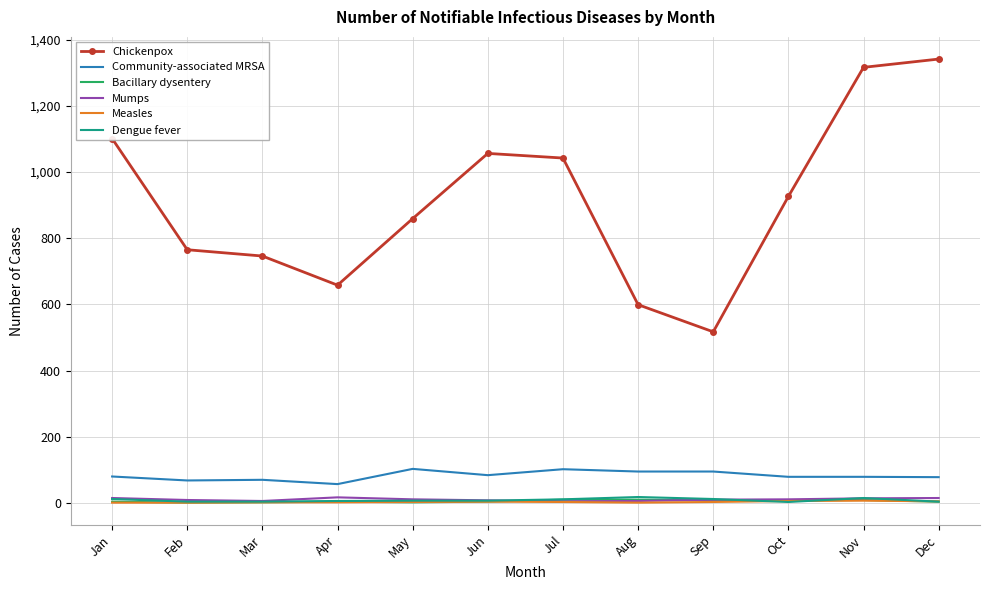

At how many categories does at least one series exceed 294?

12